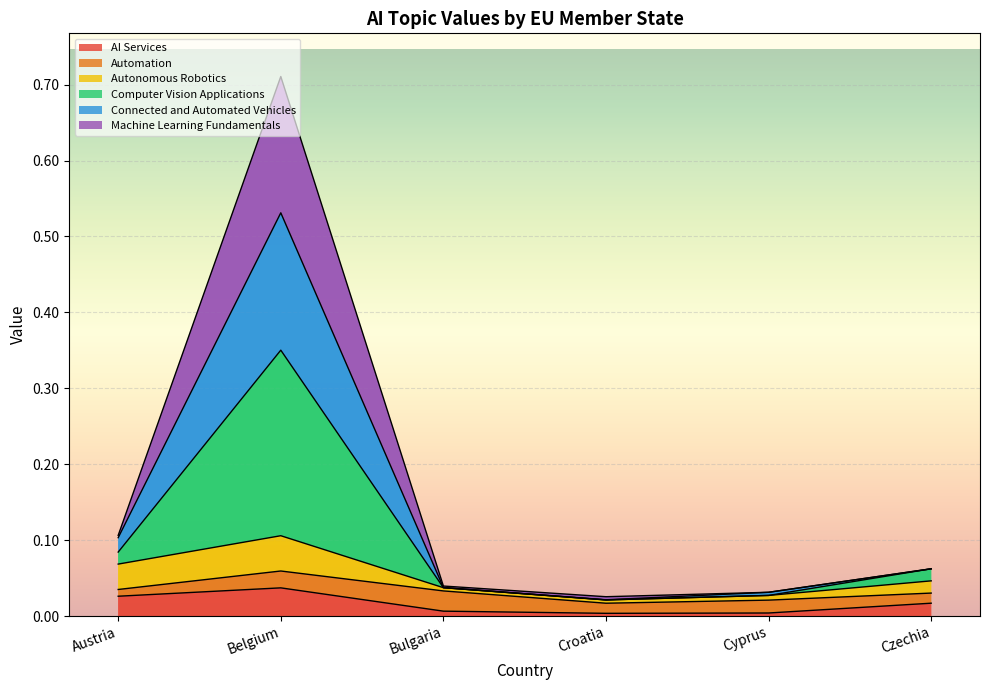

Is it true that AI Services equals 0.0 at Bulgaria?

False